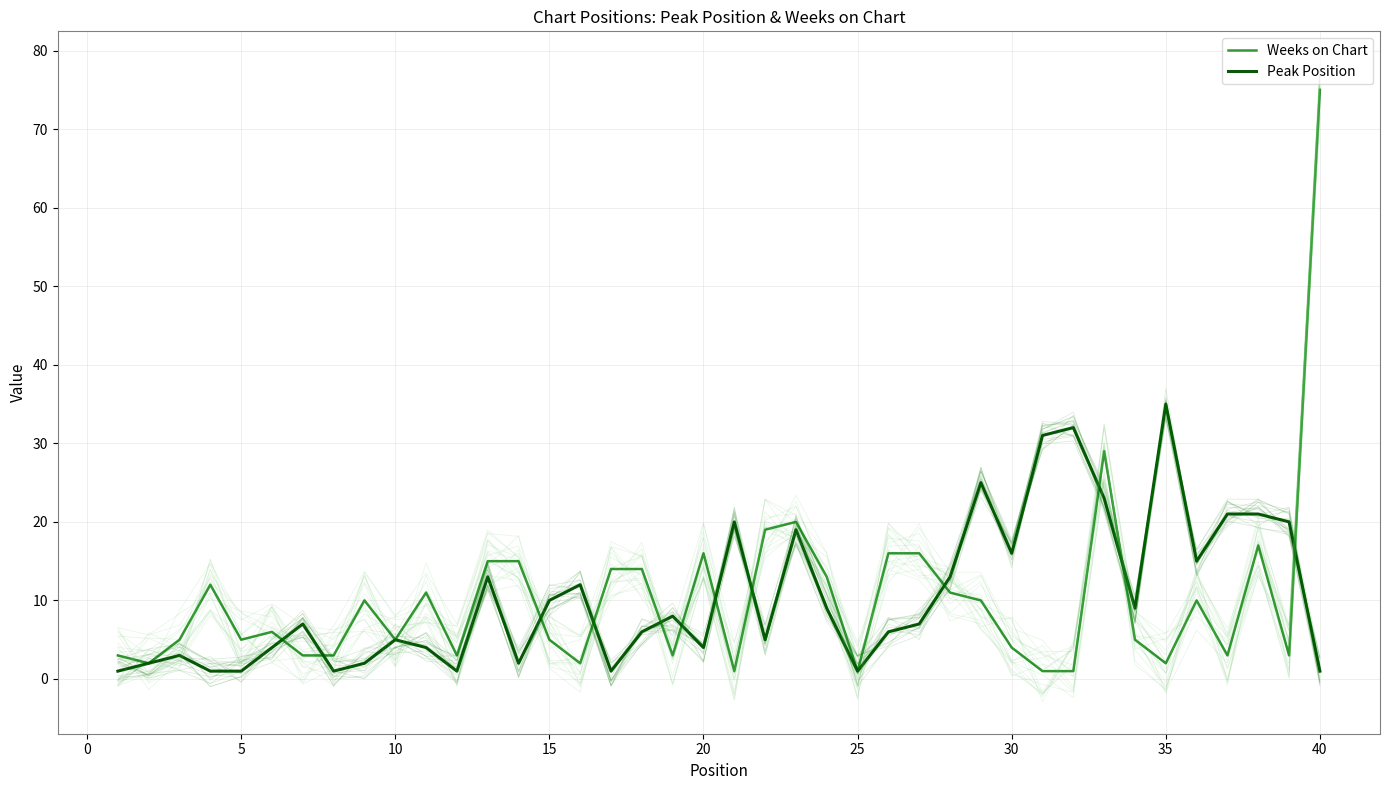

What is the highest value of the Weeks on Chart series?

75